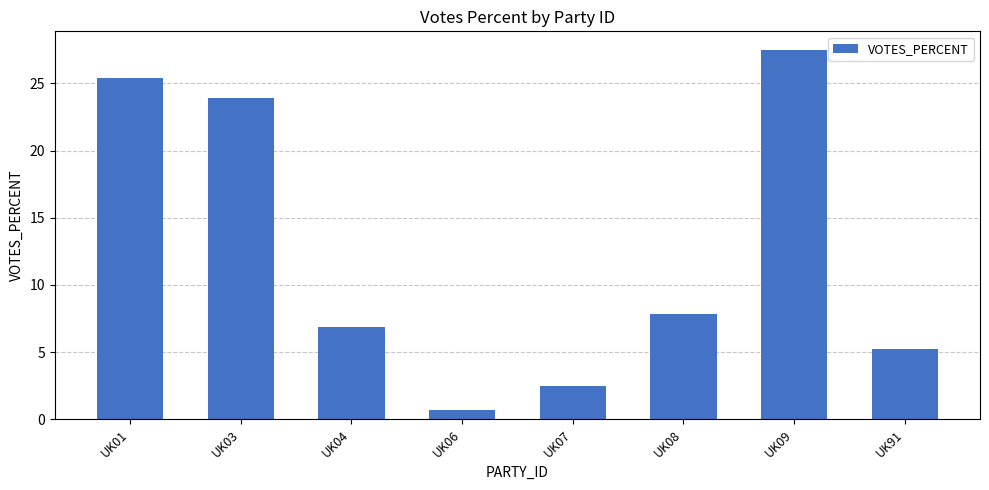

How many values are below 7?

4